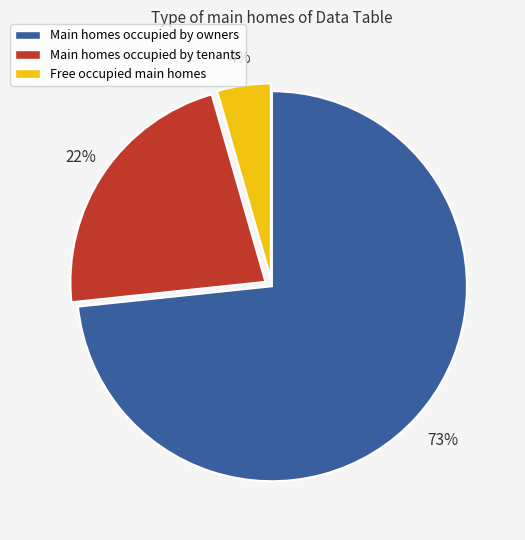

Is the sum of Main homes occupied by tenants and Free occupied main homes greater than half?

No